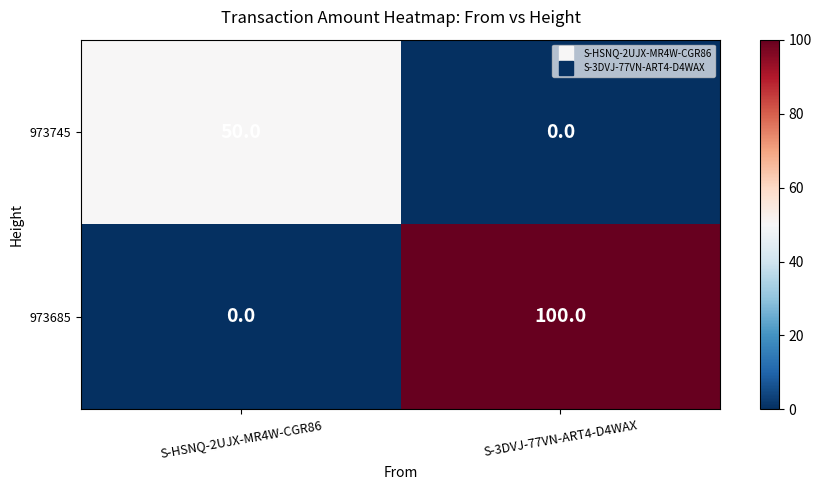

Reading left to right, list all the values displayed in this chart.

973745: 50	0
973685: 0	100